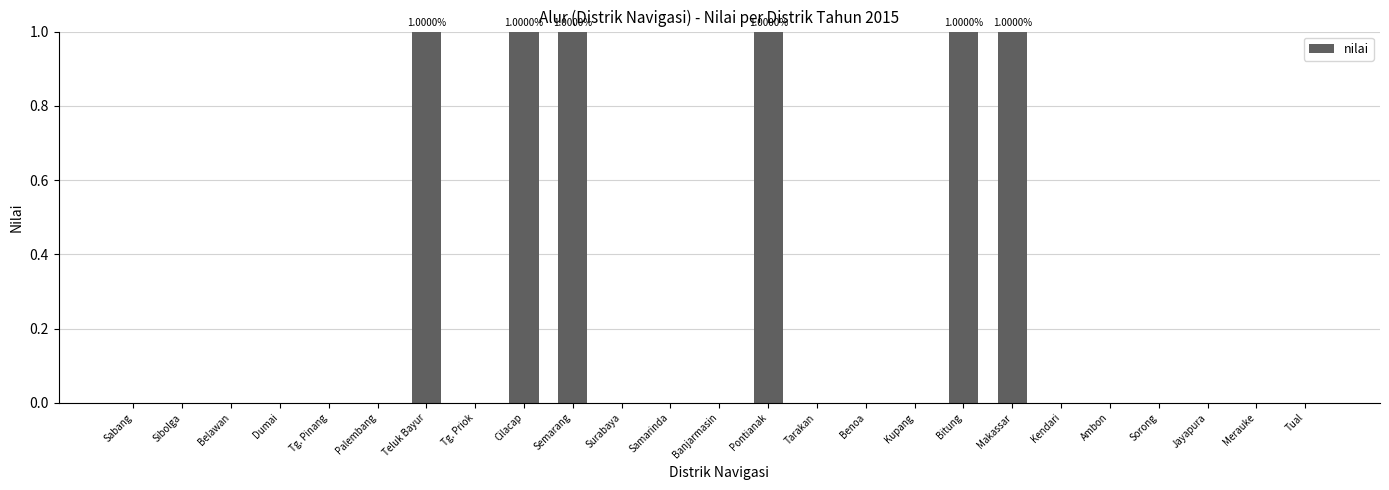

Between Bitung and Tarakan, which is larger?

Bitung